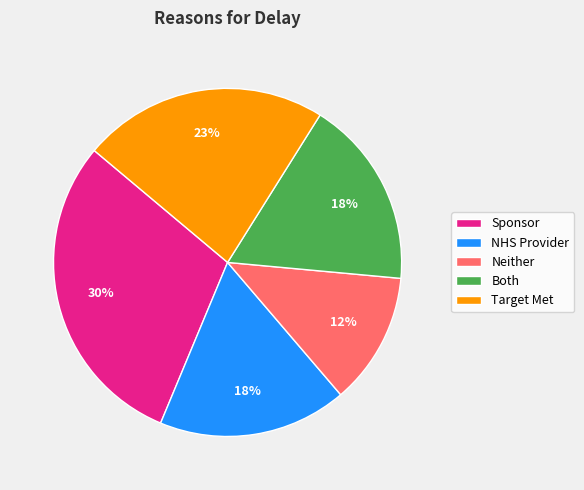

Do Sponsor and Target Met together represent more than half of the pie?

Yes